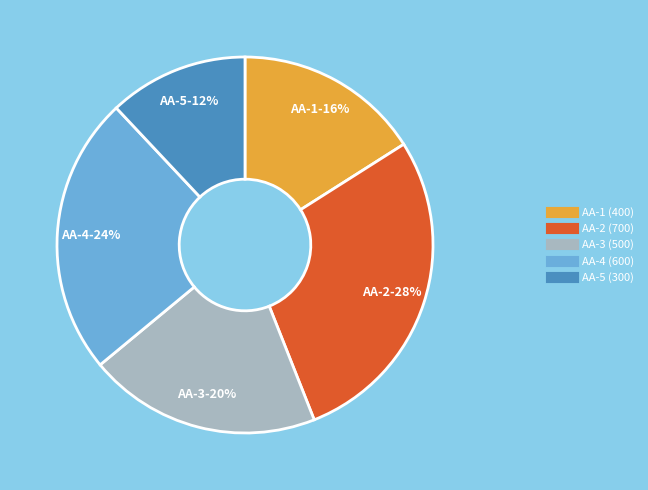

To the nearest percent, what is the difference between the AA-2 and AA-5 slice percentages?

16%